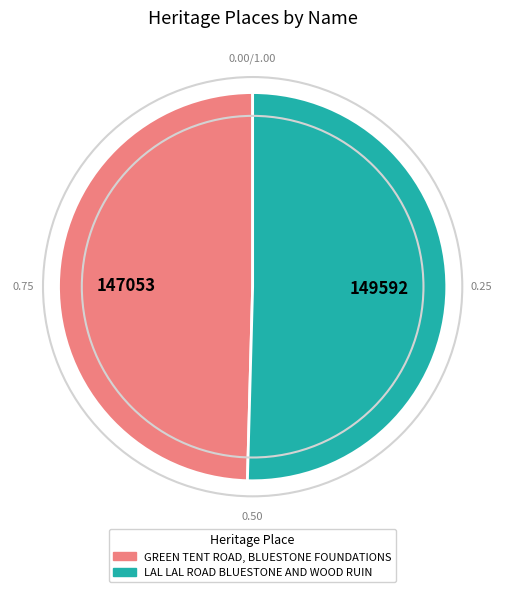

Approximately how many times larger is the value at LAL LAL ROAD BLUESTONE AND WOOD RUIN compared to GREEN TENT ROAD, BLUESTONE FOUNDATIONS?

1.0